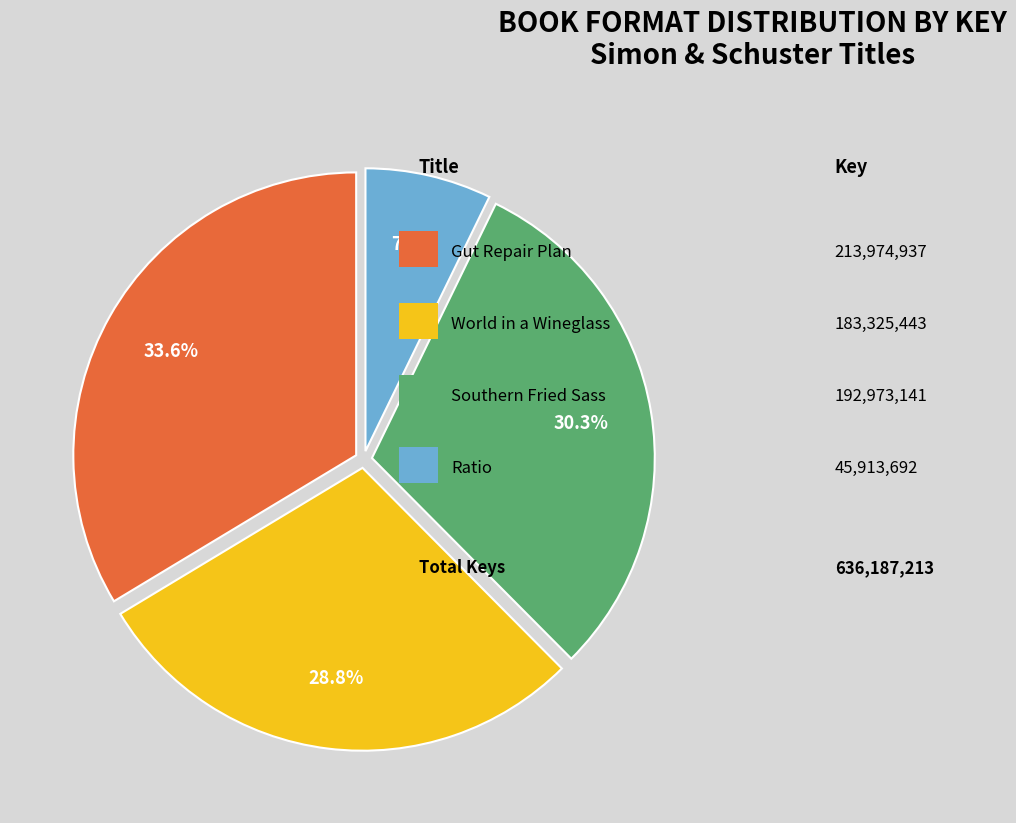

Does any single category account for the majority?

No